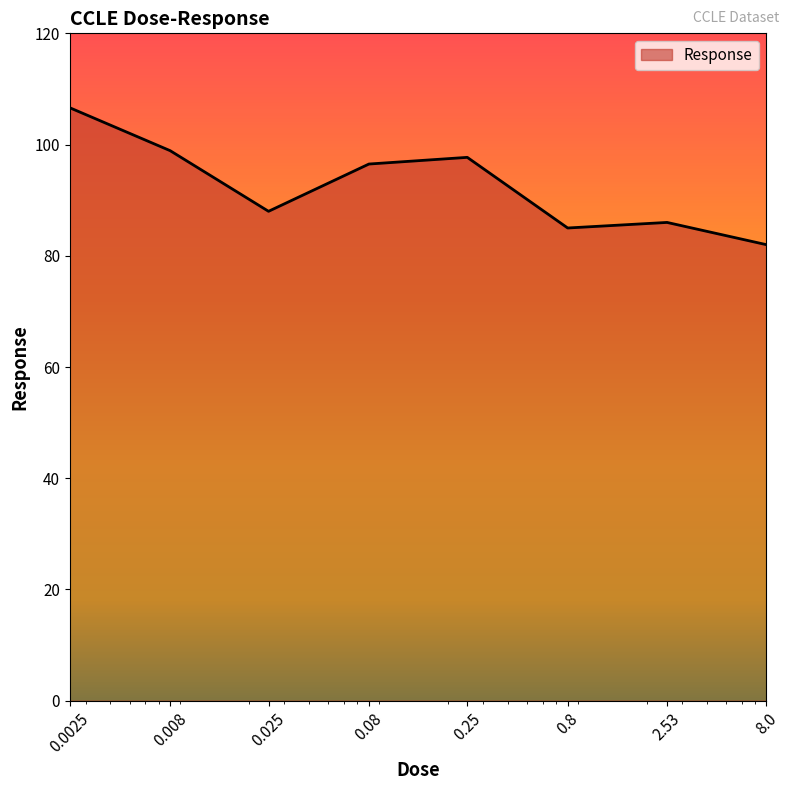

What is the difference between the second highest and minimum values?

16.9